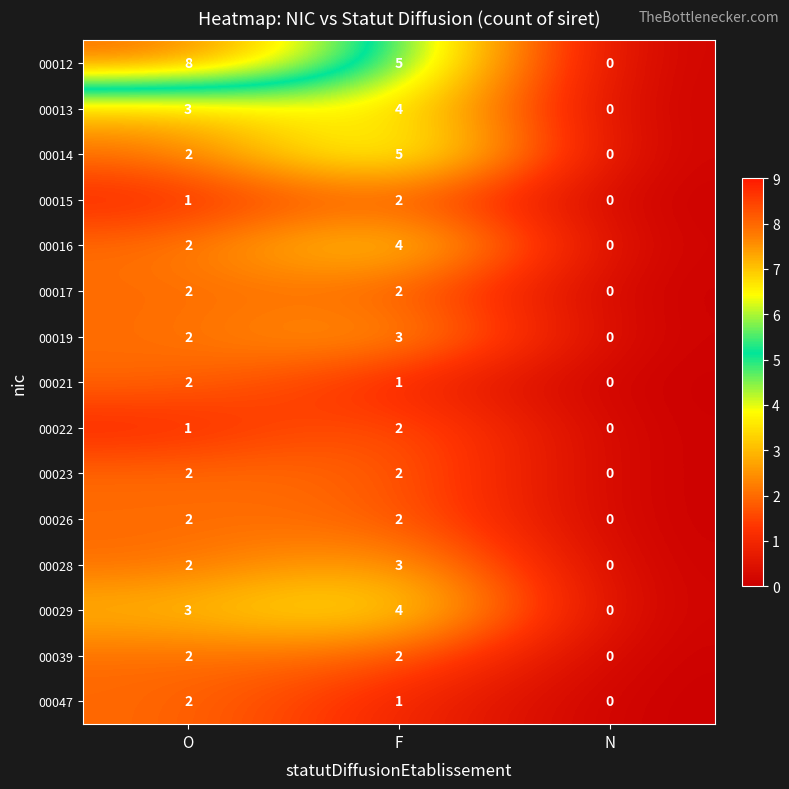

Which series has the largest total across all categories?

00012